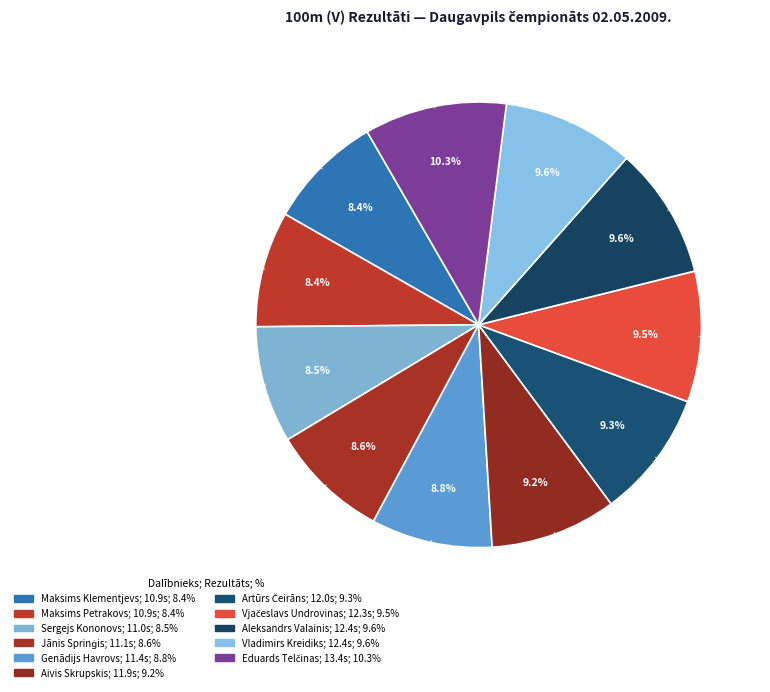

To the nearest percent, what is the average slice percentage?

9%